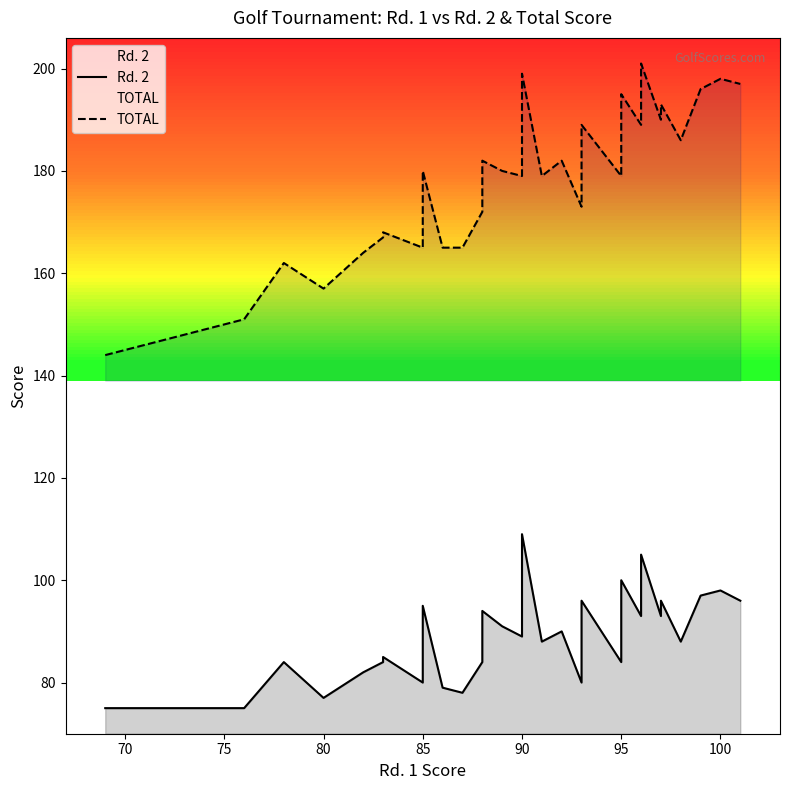

List the series in order of their overall mean, lowest first.

Rd. 2, TOTAL